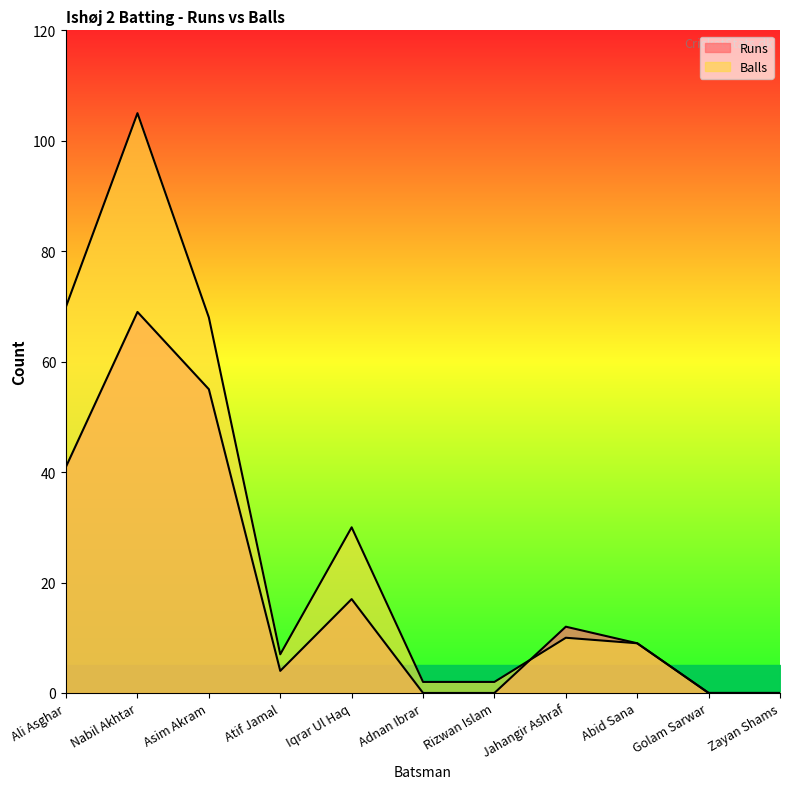

What is the label of the 3rd point from the right?

Abid Sana